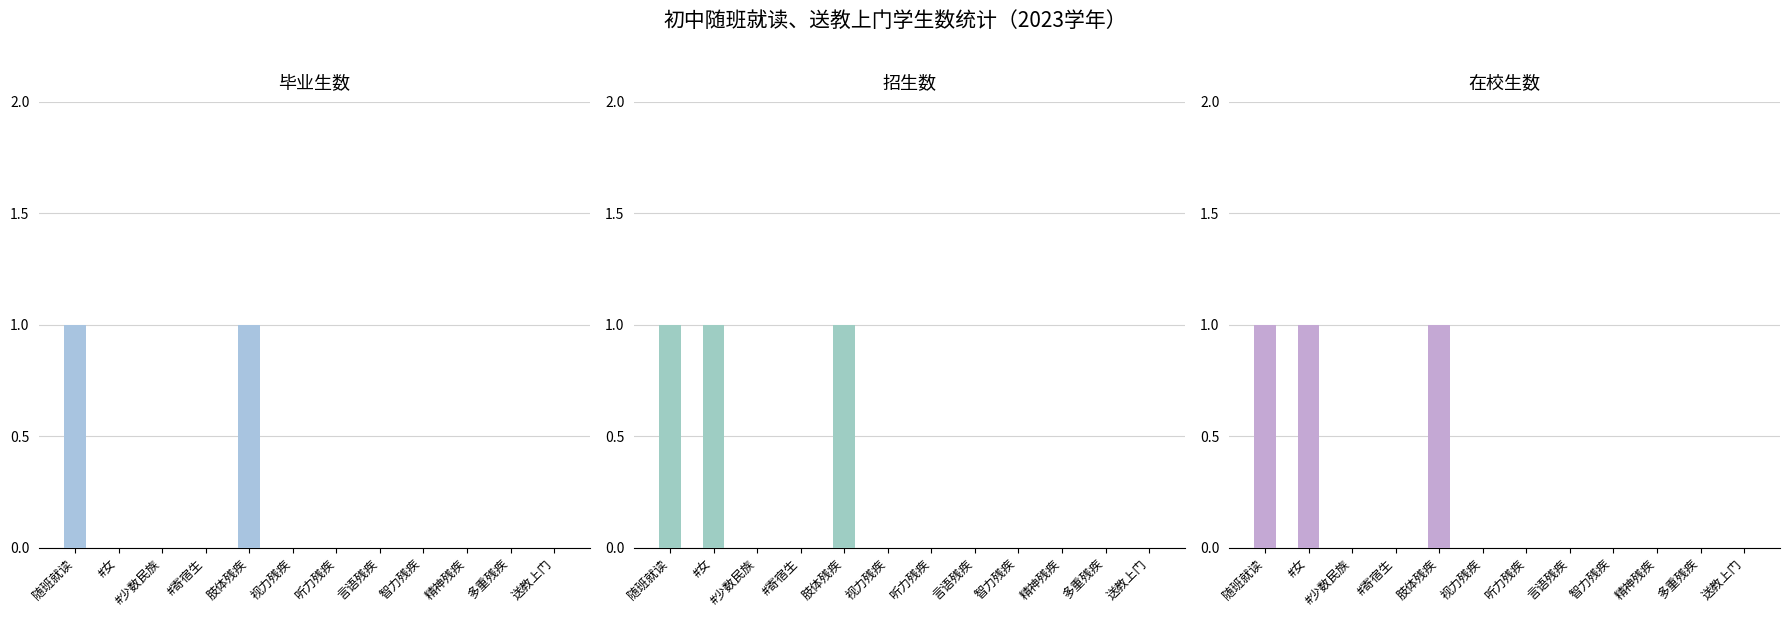

Count the number of categories in the chart.

12